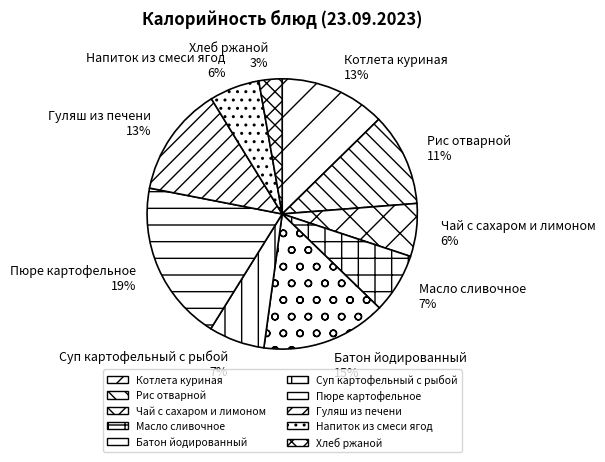

Combined, do Чай с сахаром и лимоном and Пюре картофельное account for over 50%?

No